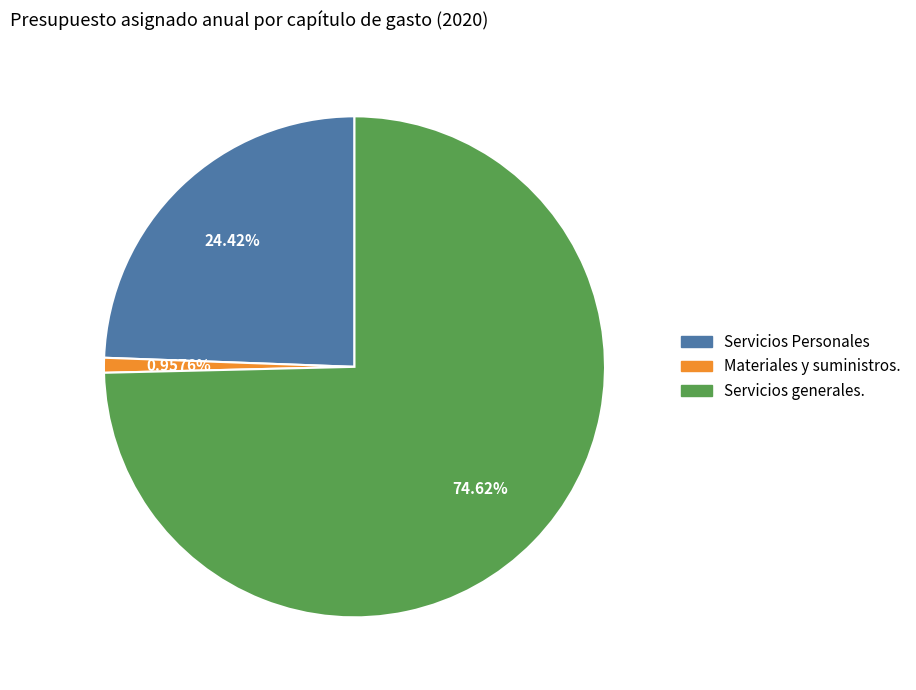

What is the smallest slice in the pie chart?

Materiales y suministros.